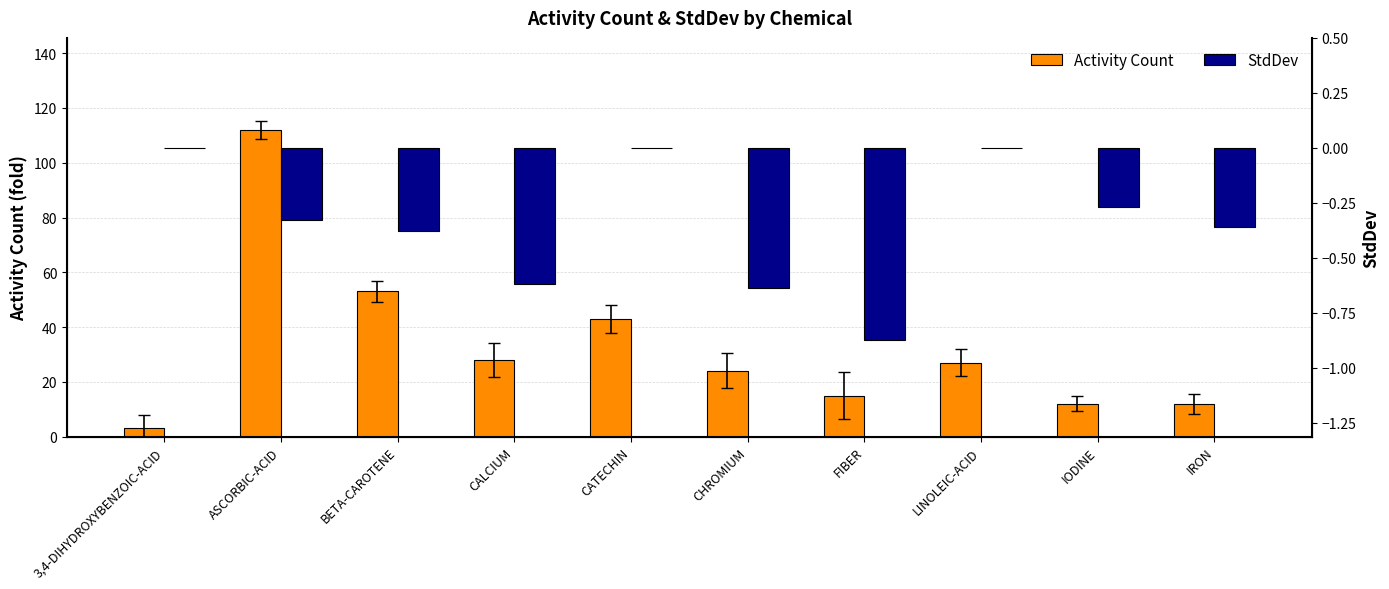

Reading left to right, extract all data points from this chart.

Activity Count: 3,4-DIHYDROXYBENZOIC-ACID=3.0	ASCORBIC-ACID=112.0	BETA-CAROTENE=53.0	CALCIUM=28.0	CATECHIN=43.0	CHROMIUM=24.0	FIBER=15.0	LINOLEIC-ACID=27.0	IODINE=12.0	IRON=12.0
StdDev: 3,4-DIHYDROXYBENZOIC-ACID=0.0	ASCORBIC-ACID=-0.3	BETA-CAROTENE=-0.4	CALCIUM=-0.6	CATECHIN=0.0	CHROMIUM=-0.6	FIBER=-0.9	LINOLEIC-ACID=0.0	IODINE=-0.3	IRON=-0.4